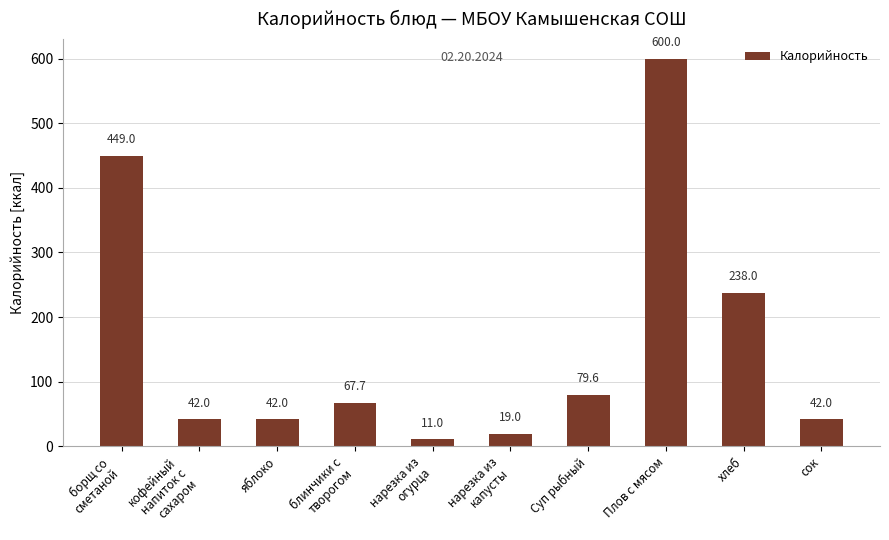

What is the smallest value displayed?

11.0